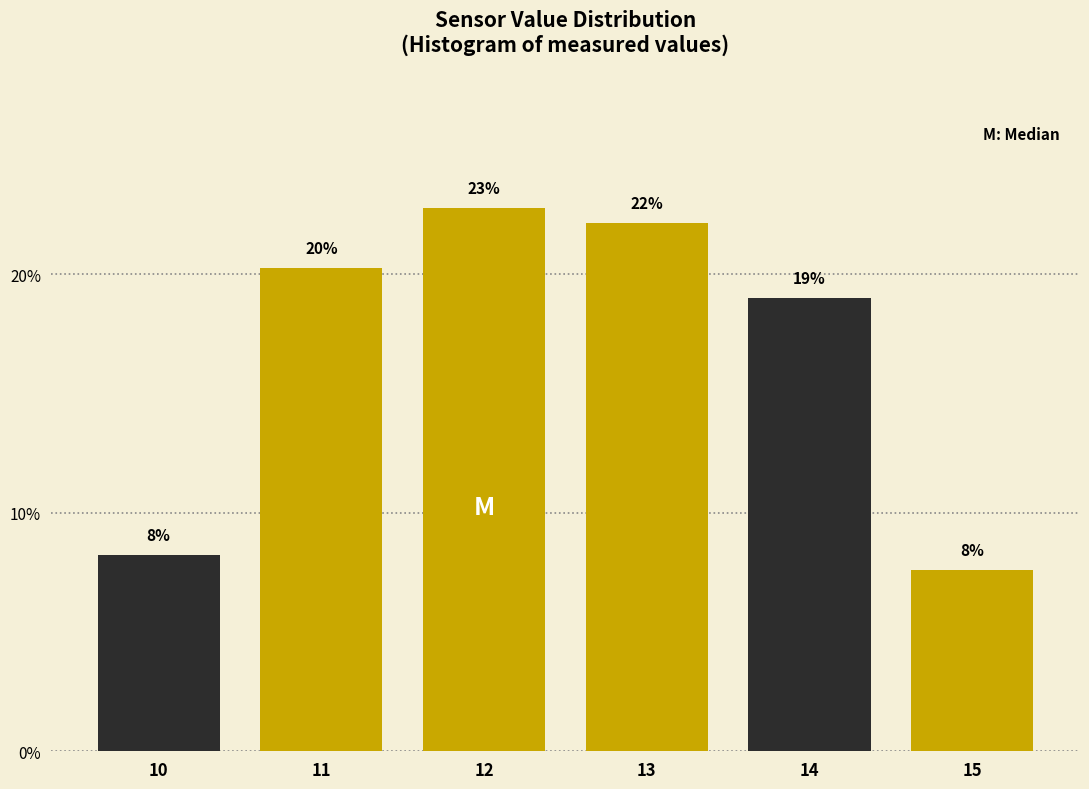

How many bars are there in total?

6